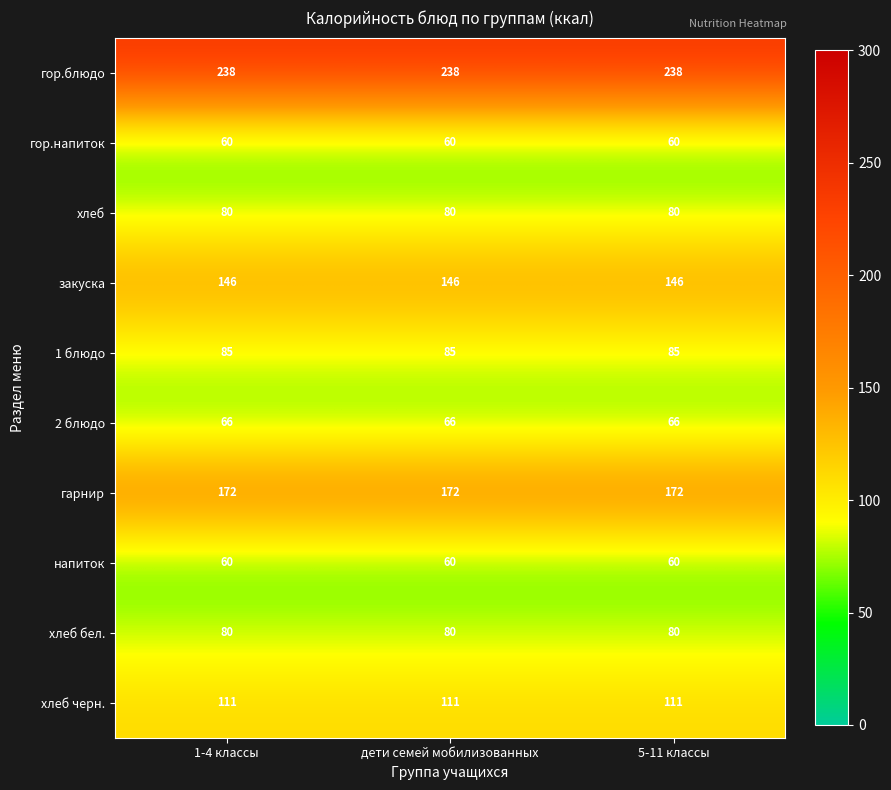

What is the maximum value shown in the chart?

238